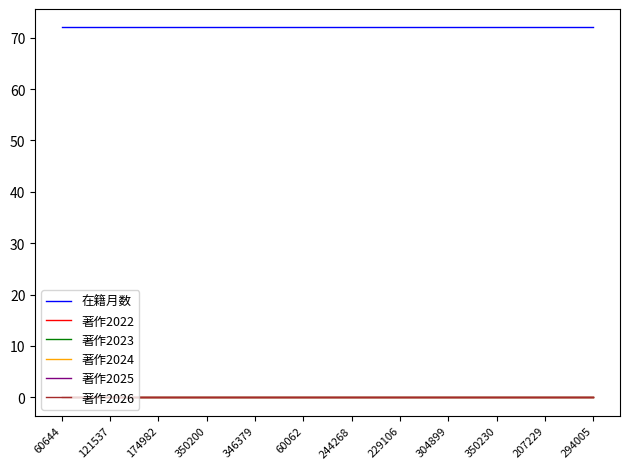

Reading left to right, what are all the values shown in this chart?

在籍月数: 60644=72	121537=72	174982=72	350200=72	346379=72	60062=72	244268=72	229106=72	304899=72	350230=72	207229=72	294005=72
著作2022: 60644=0	121537=0	174982=0	350200=0	346379=0	60062=0	244268=0	229106=0	304899=0	350230=0	207229=0	294005=0
著作2023: 60644=0	121537=0	174982=0	350200=0	346379=0	60062=0	244268=0	229106=0	304899=0	350230=0	207229=0	294005=0
著作2024: 60644=0	121537=0	174982=0	350200=0	346379=0	60062=0	244268=0	229106=0	304899=0	350230=0	207229=0	294005=0
著作2025: 60644=0	121537=0	174982=0	350200=0	346379=0	60062=0	244268=0	229106=0	304899=0	350230=0	207229=0	294005=0
著作2026: 60644=0	121537=0	174982=0	350200=0	346379=0	60062=0	244268=0	229106=0	304899=0	350230=0	207229=0	294005=0